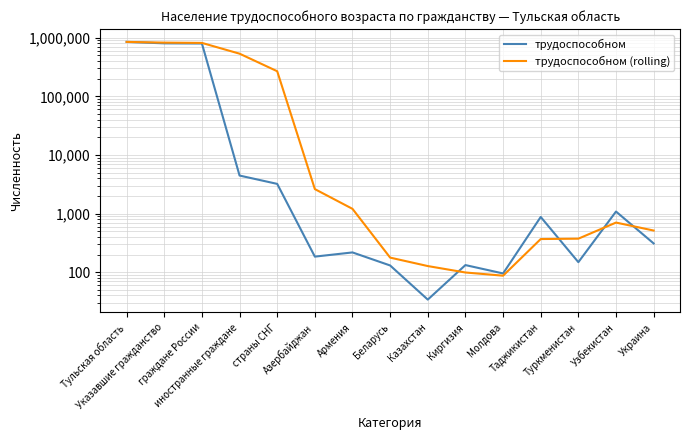

How many intersections are there between трудоспособном (rolling) and трудоспособном?

4